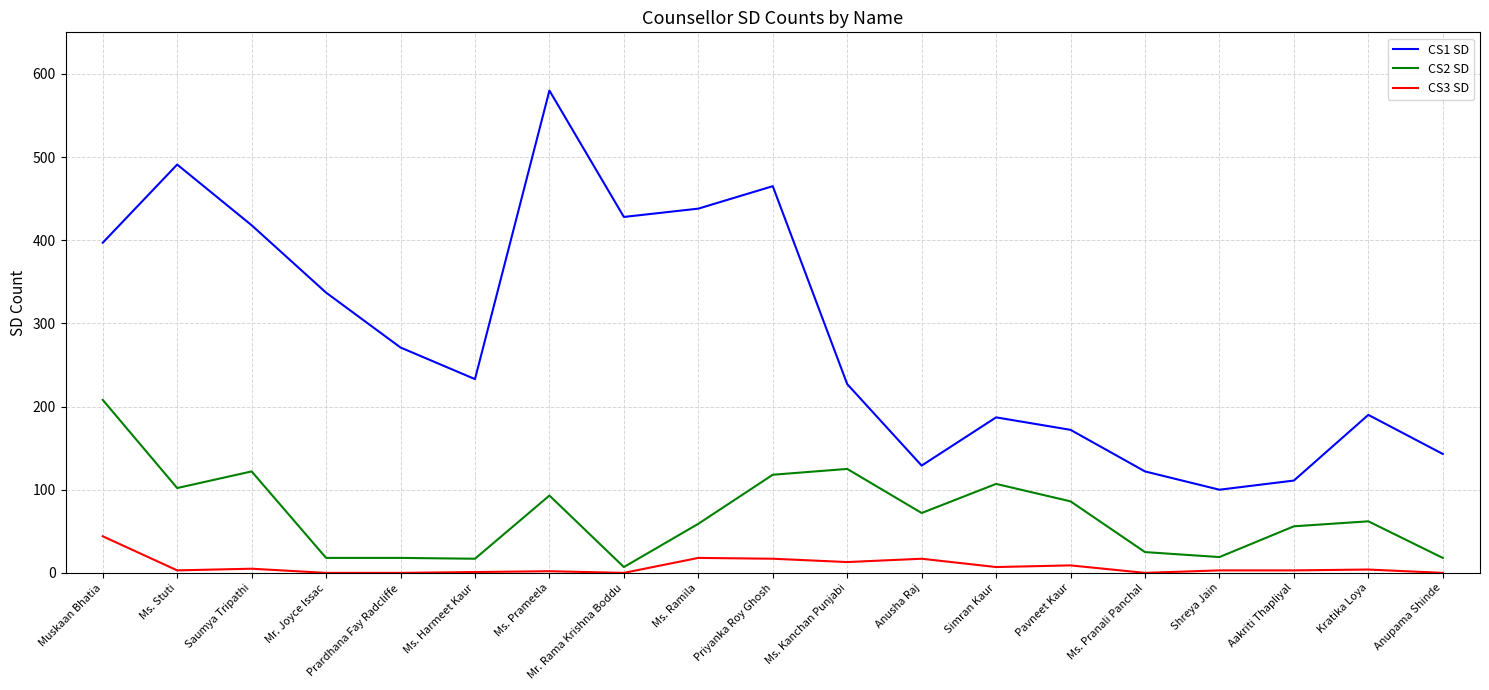

Which category has the highest value in the CS1 SD series?

Ms. Prameela